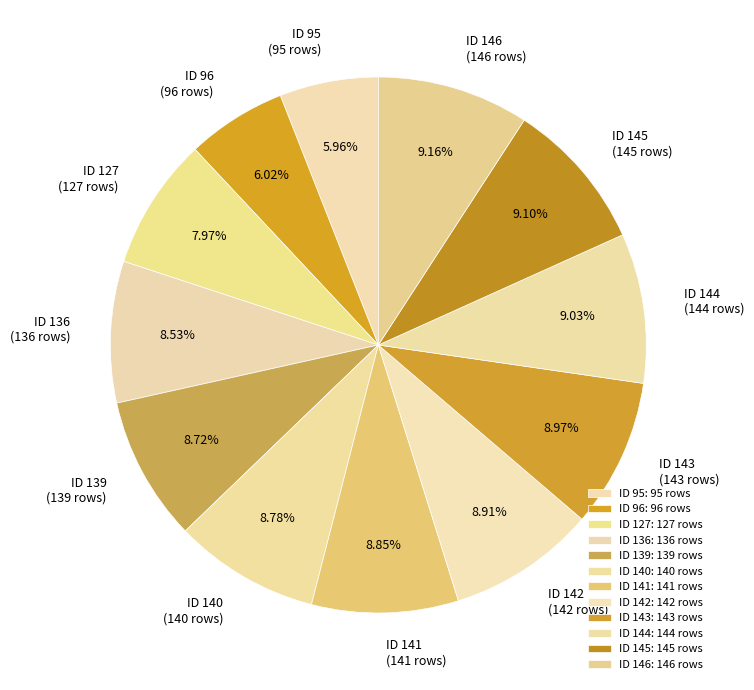

Is there any slice that represents more than half of the pie?

No